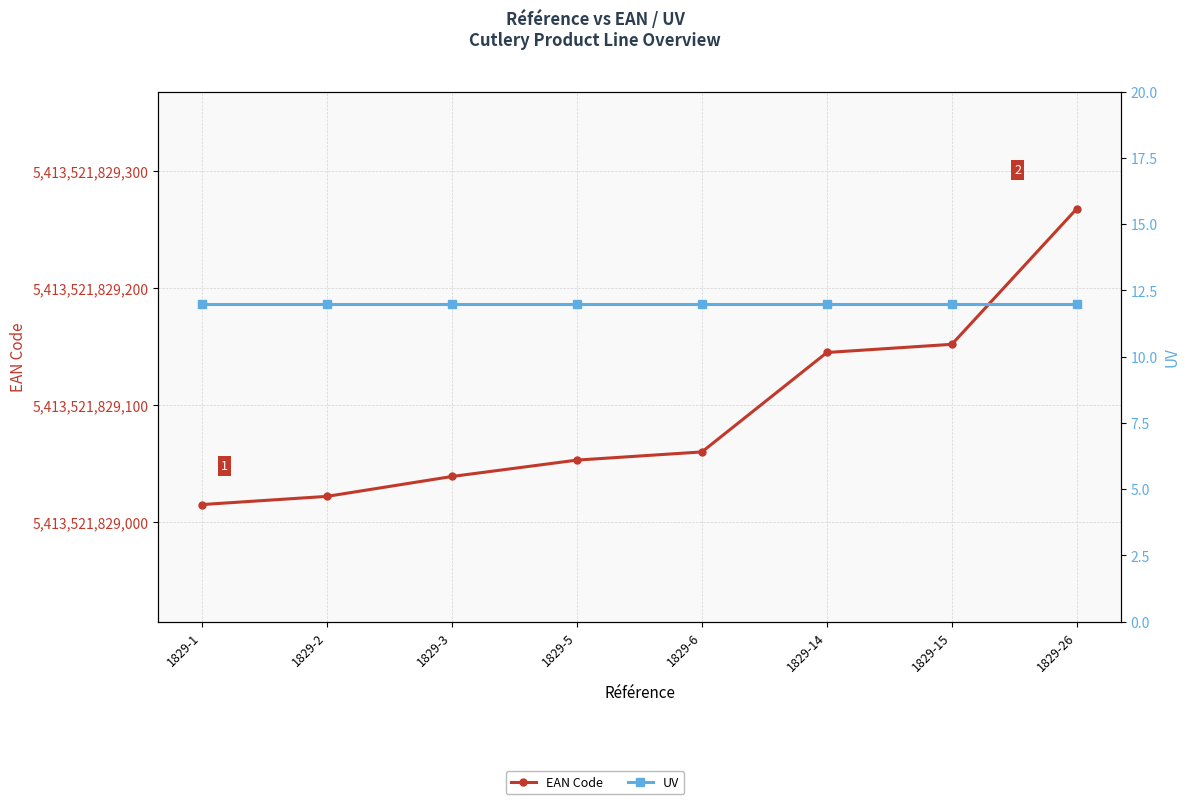

What is the sum of the UV values at 1829-6 and 1829-3?

24